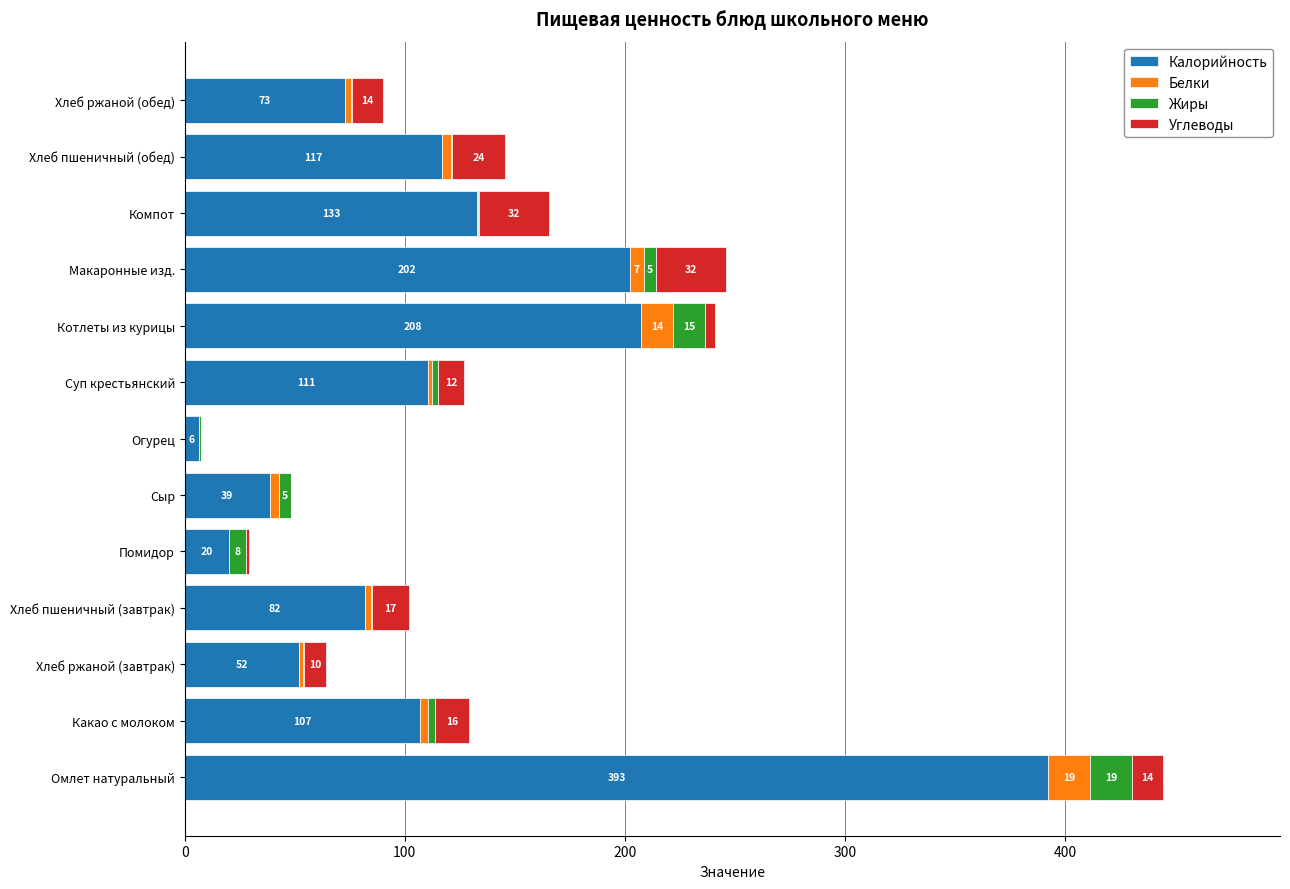

What is the maximum value for Калорийность?

392.5